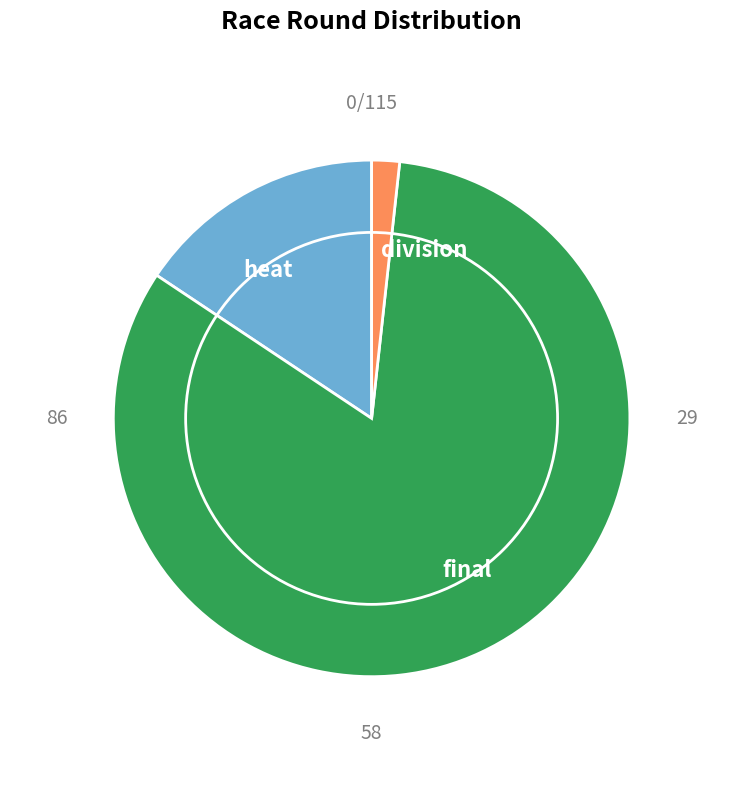

Is there any slice that represents more than half of the pie?

Yes